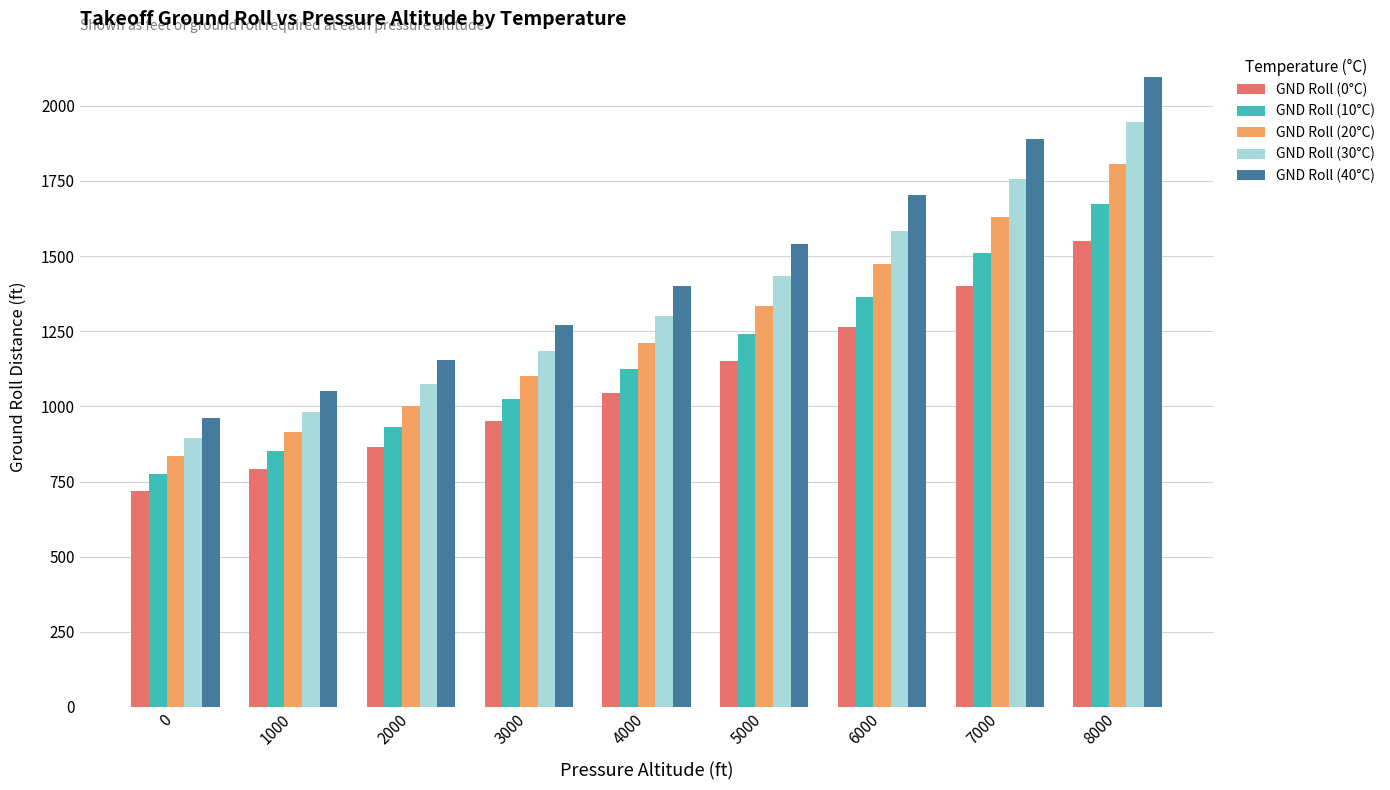

How many series are shown in this chart?

5